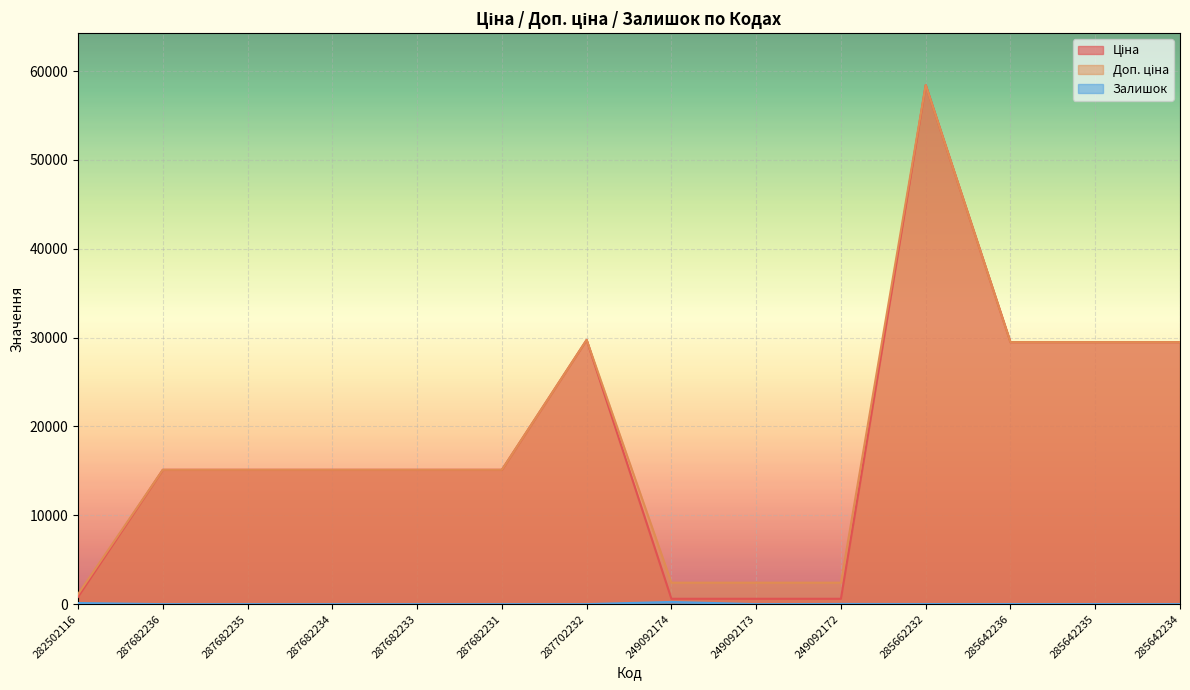

What is the value of the Доп. ціна point at the 6th from the left?

15120.0